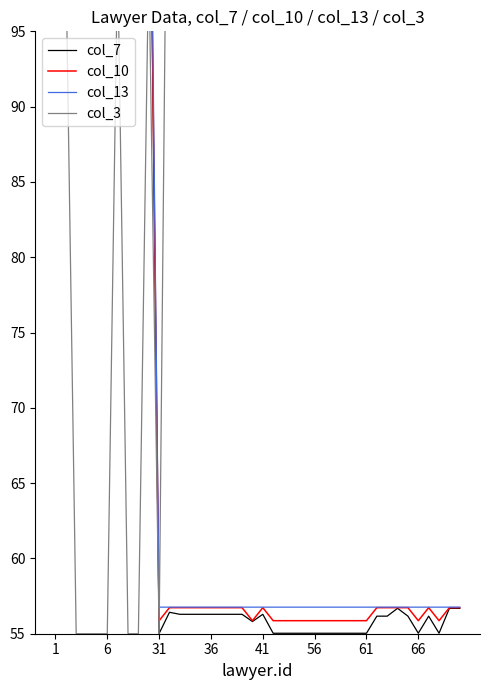

How many interior local valleys does the col_10 series have?

4